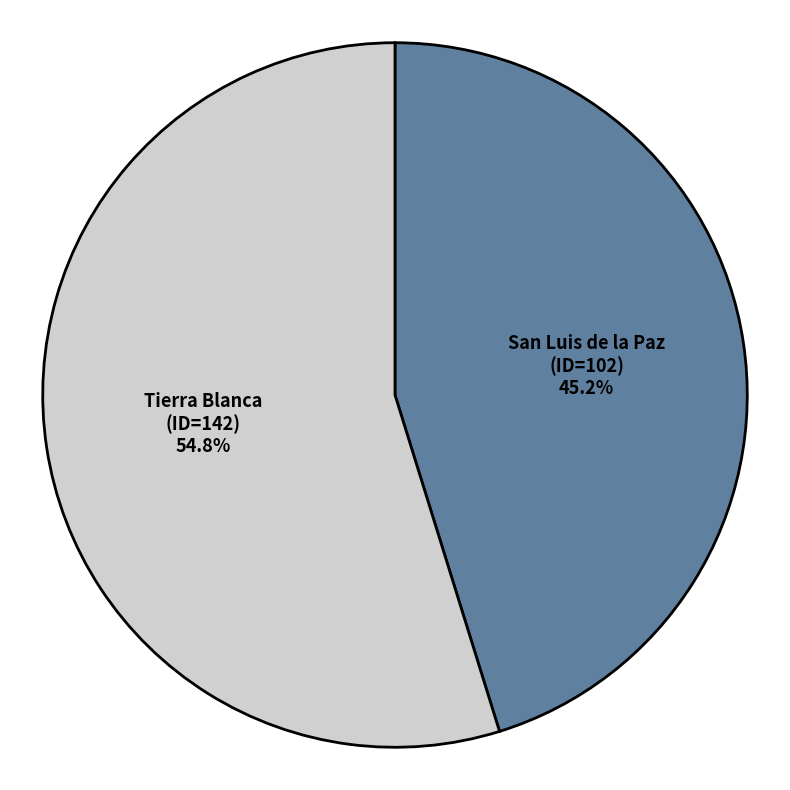

Approximately how many times larger is the value at Tierra Blanca (ID=142) compared to San Luis de la Paz (ID=102)?

1.2